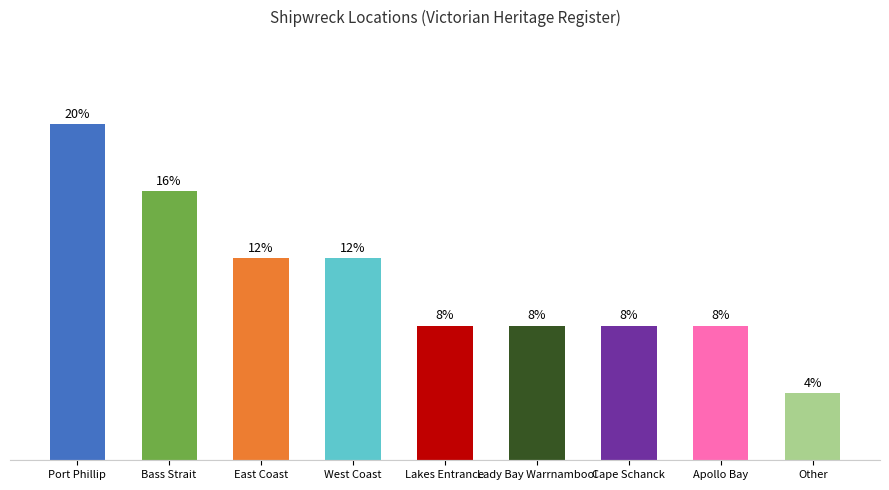

Rank the categories by value from lowest to highest.

Other, Lakes Entrance, Lady Bay Warrnambool, Cape Schanck, Apollo Bay, East Coast, West Coast, Bass Strait, Port Phillip